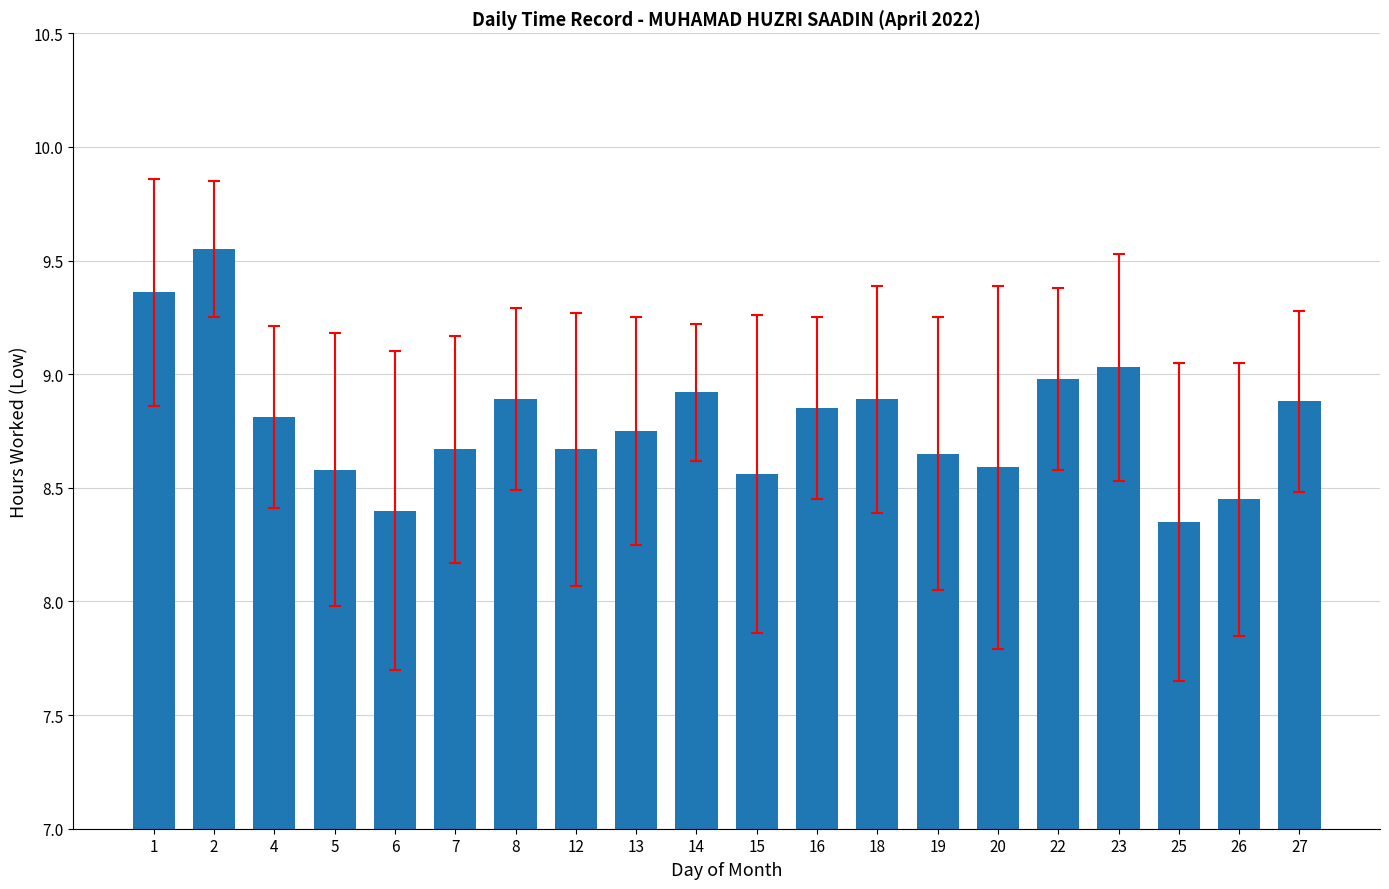

The chart shows a value of 8.9 at 8. True or false?

True